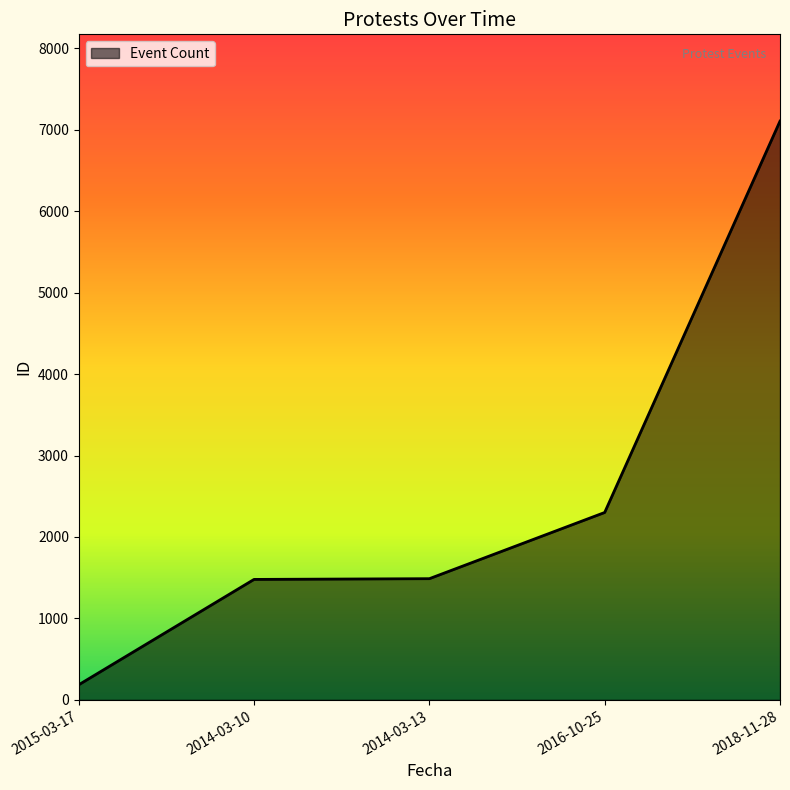

How many distinct data groups are displayed?

1